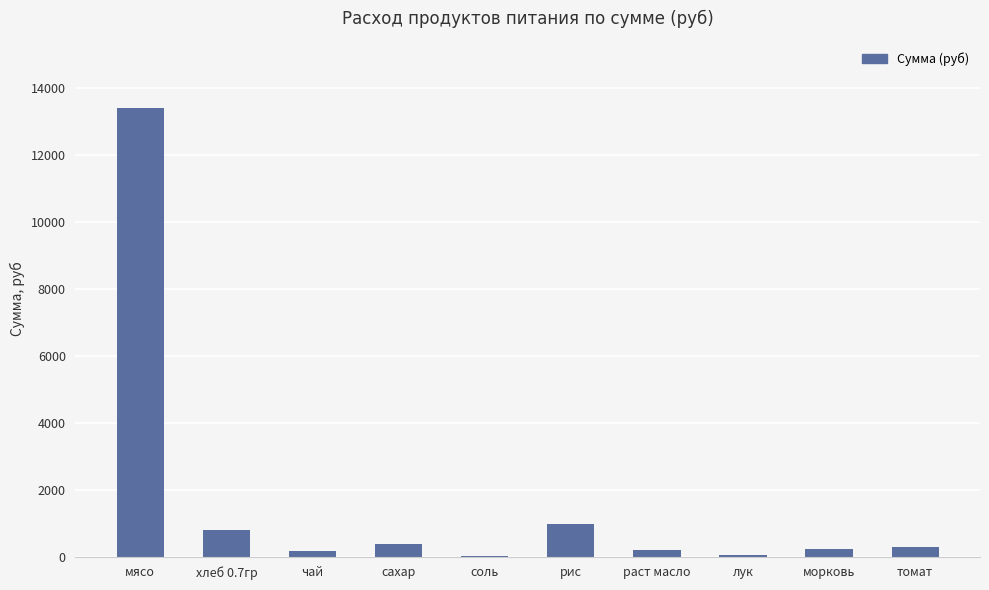

Count the number of values greater than 285.

5